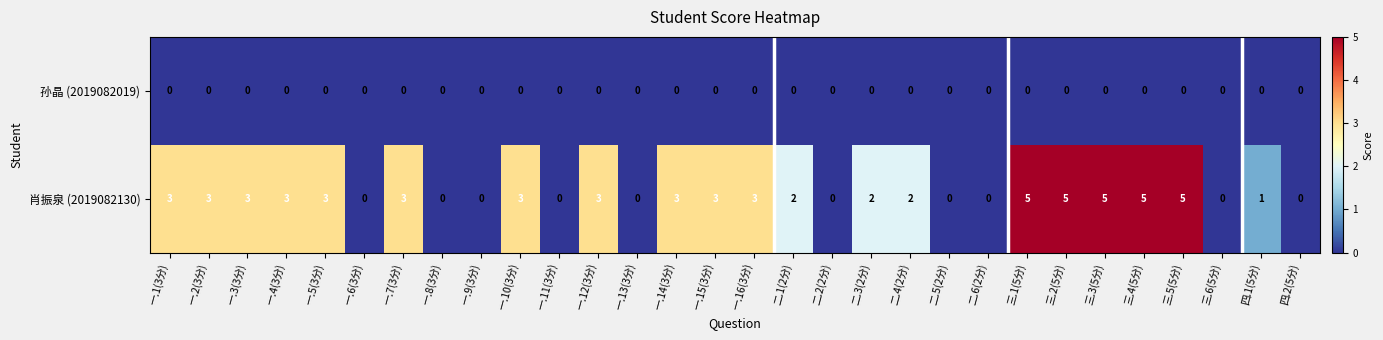

How many series are shown in this chart?

2